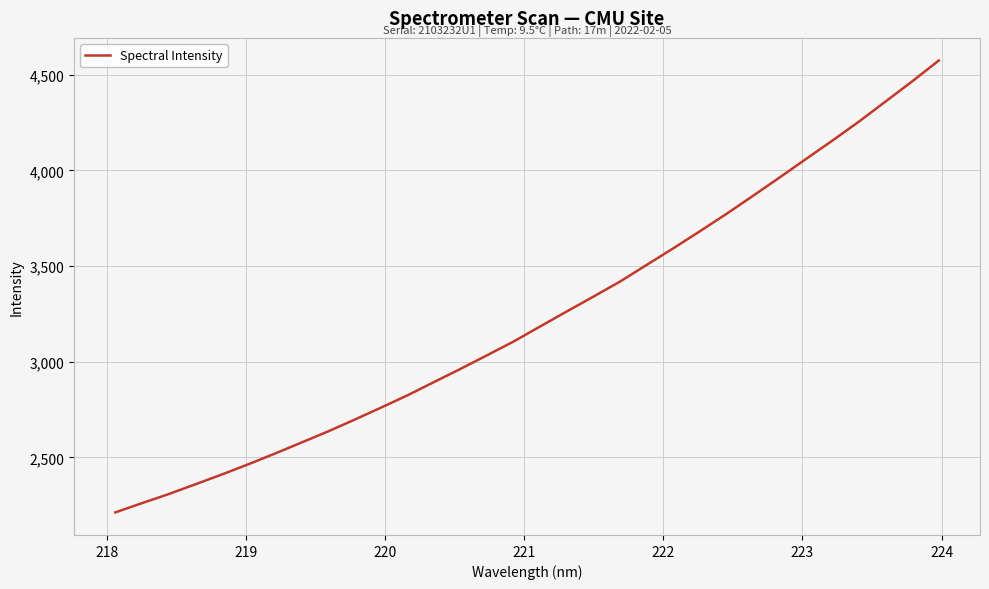

How many lines are shown in the chart?

1